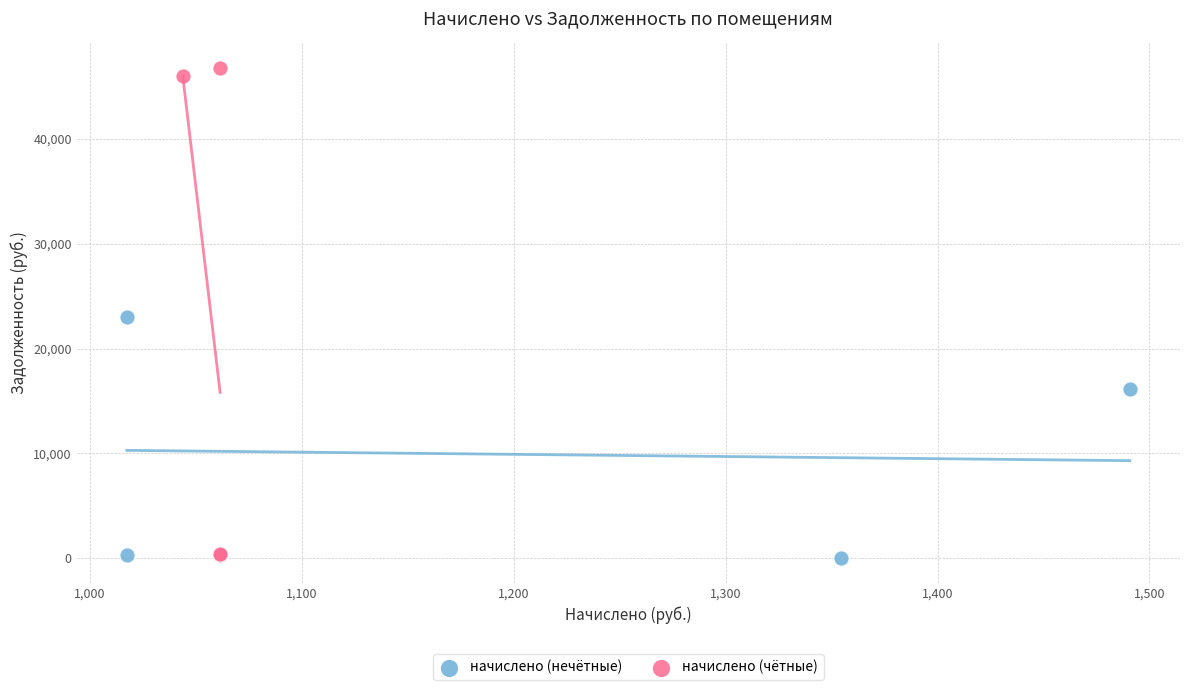

Which series contains the highest Y value?

начислено (чётные)